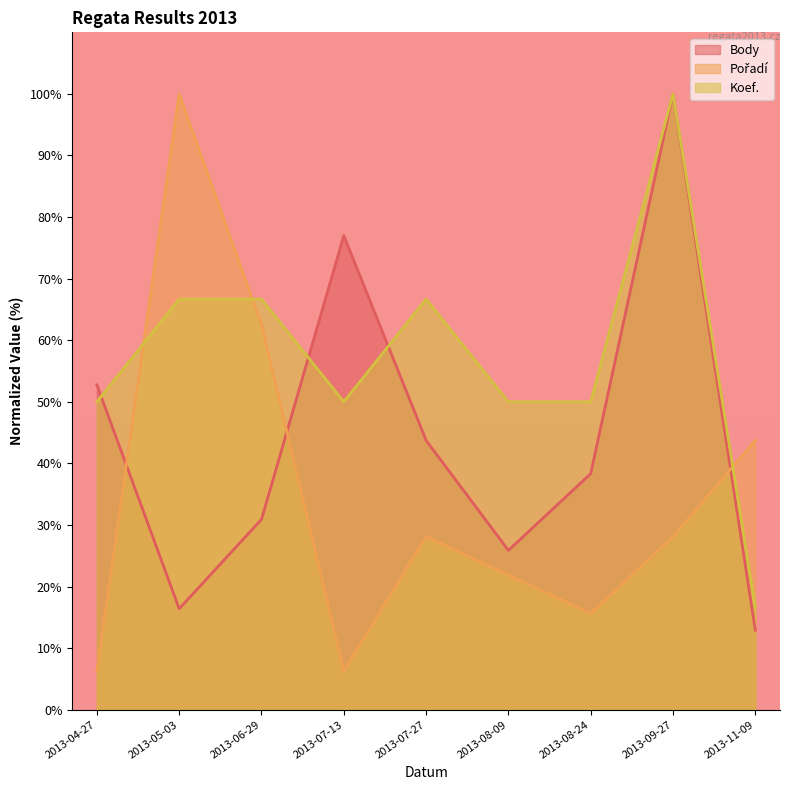

What is the highest value of the Koef. series?

100.0